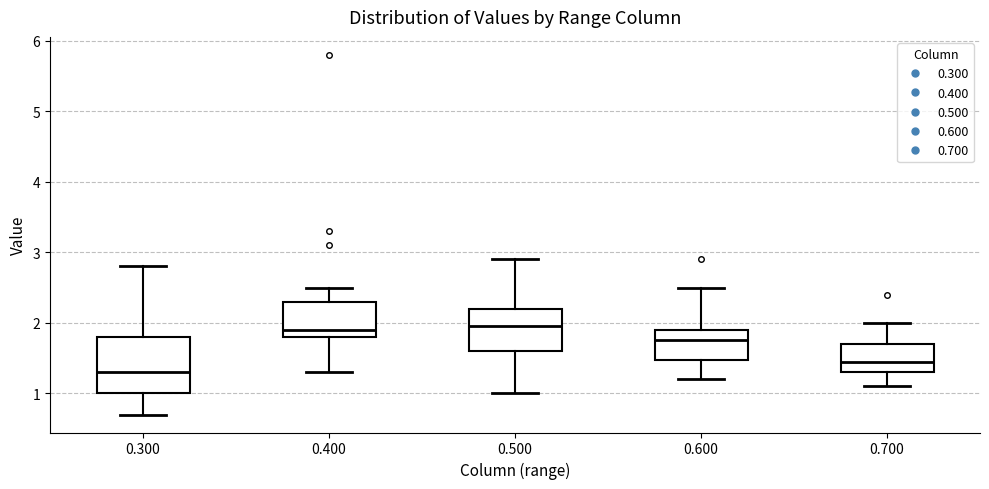

Comparing the boxes themselves (not the whiskers), which one is the tallest?

0.300